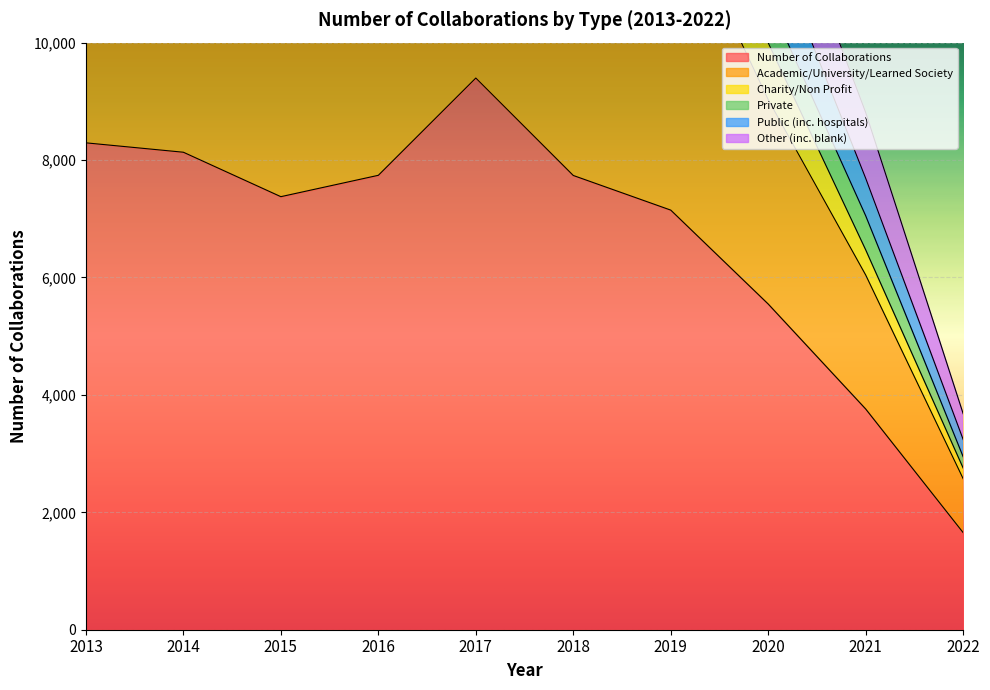

What is the minimum value shown in the chart?

1653